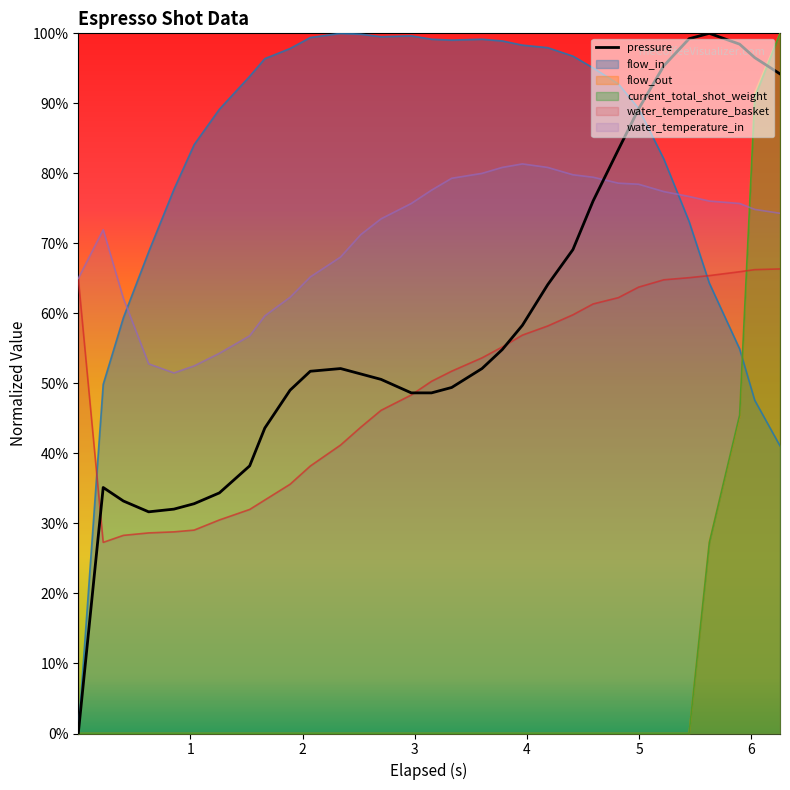

What are all the series names shown in the legend?

pressure, flow_in, flow_out, current_total_shot_weight, water_temperature_basket, water_temperature_in